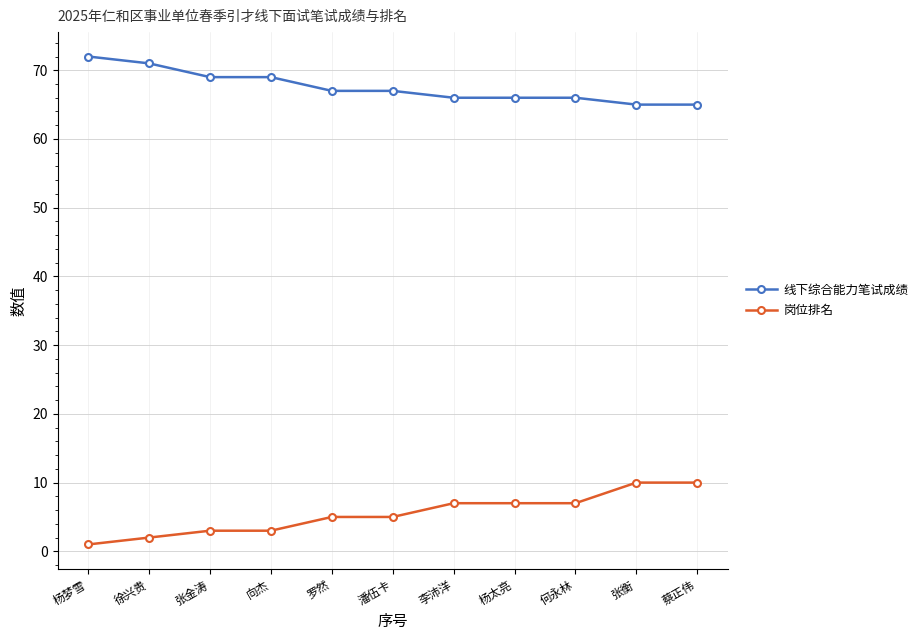

Reading right to left, what are all the values shown in this chart?

线下综合能力笔试成绩: 65	65	66	66	66	67	67	69	69	71	72
岗位排名: 10	10	7	7	7	5	5	3	3	2	1